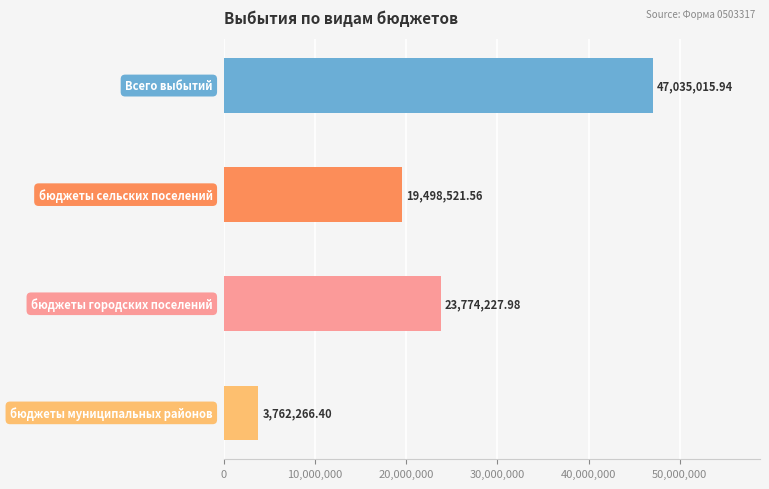

What is the difference between the maximum and minimum values?

43272749.5